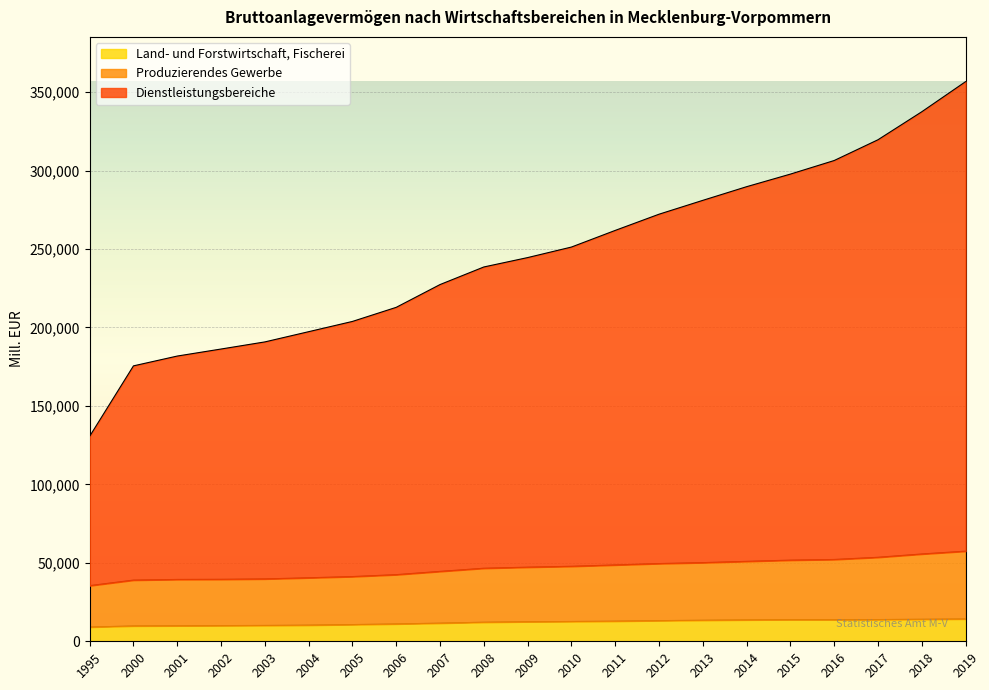

True or false: Land- und Forstwirtschaft, Fischerei and Dienstleistungsbereiche intersect in this chart.

False